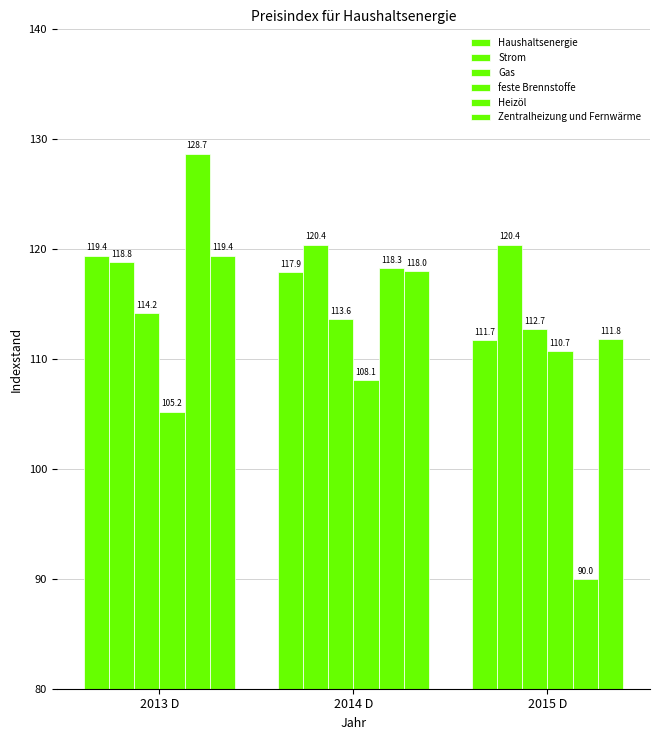

How many values in the feste Brennstoffe series exceed 108?

2